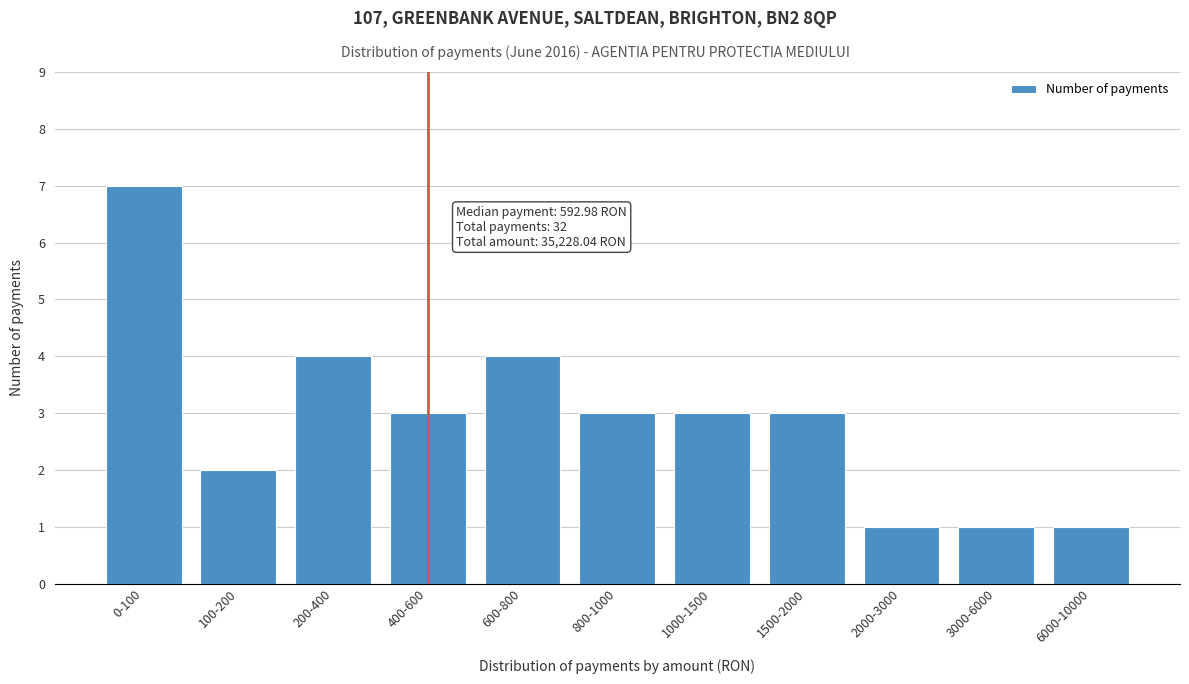

Reading left to right, transcribe all the data shown in this chart.

0-100=7	100-200=2	200-400=4	400-600=3	600-800=4	800-1000=3	1000-1500=3	1500-2000=3	2000-3000=1	3000-6000=1	6000-10000=1